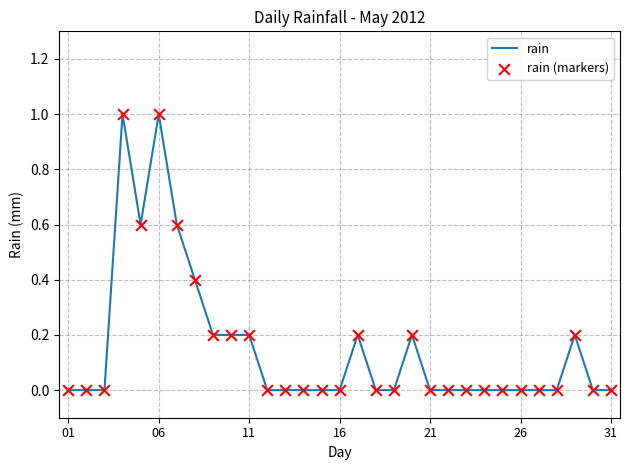

What is the greatest value displayed?

1.0